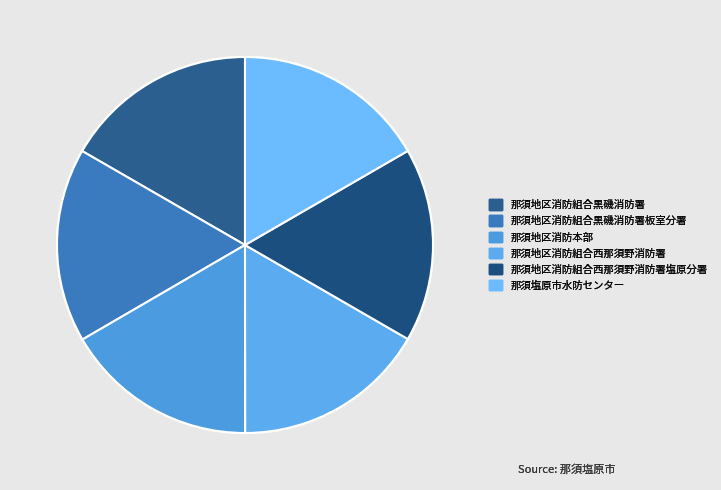

Is there a majority slice in this chart?

No